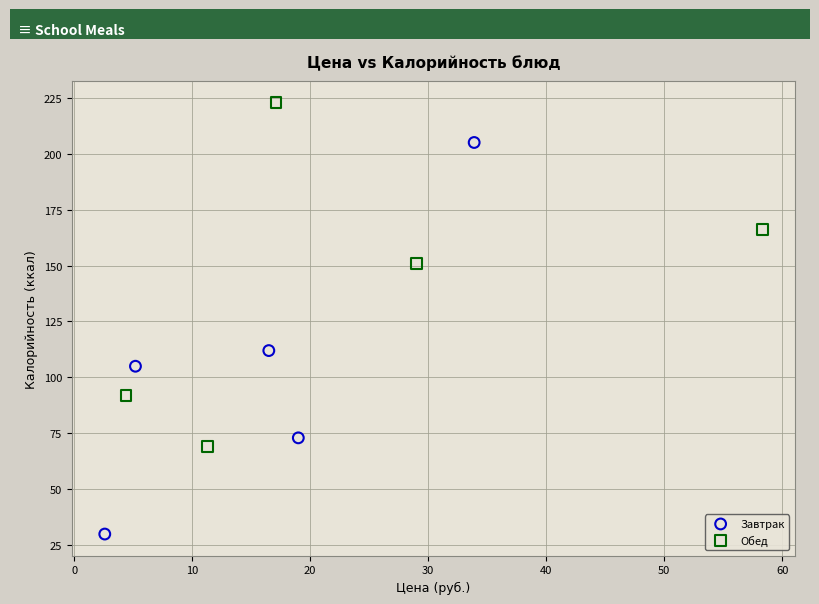

Which series contains the lowest Y value?

Завтрак